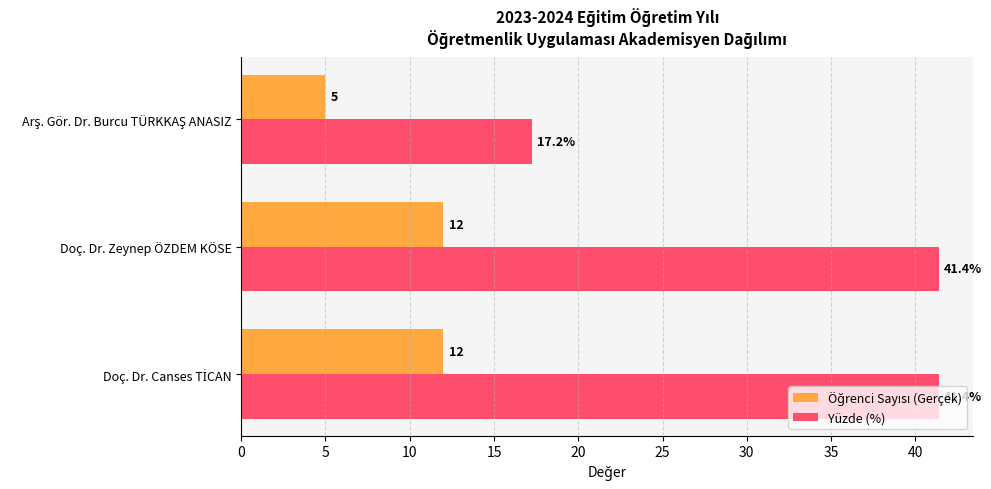

Read the Yüzde (%) value at Doç. Dr. Zeynep ÖZDEM KÖSE.

41.4